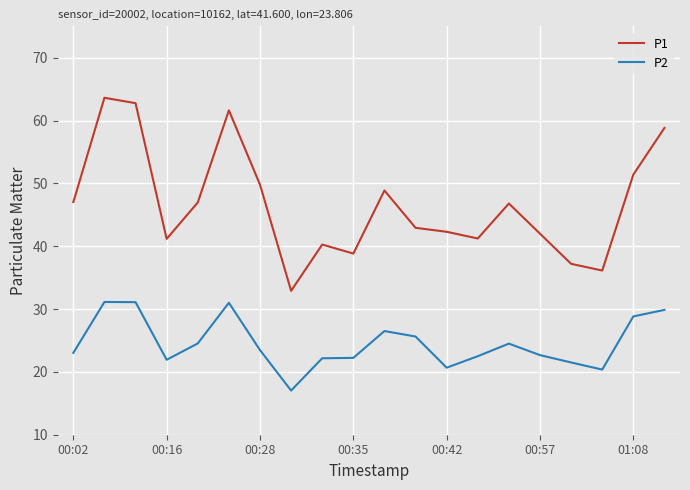

Count the number of categories in the chart.

20